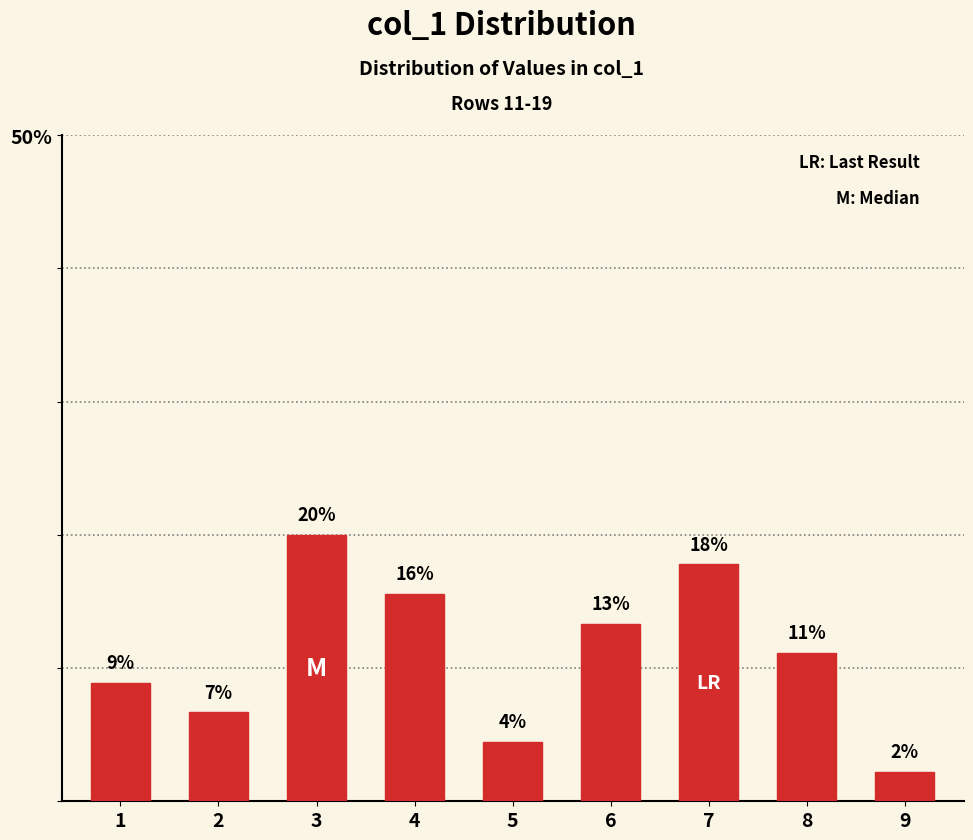

What is the difference between the maximum and minimum values?

17.8